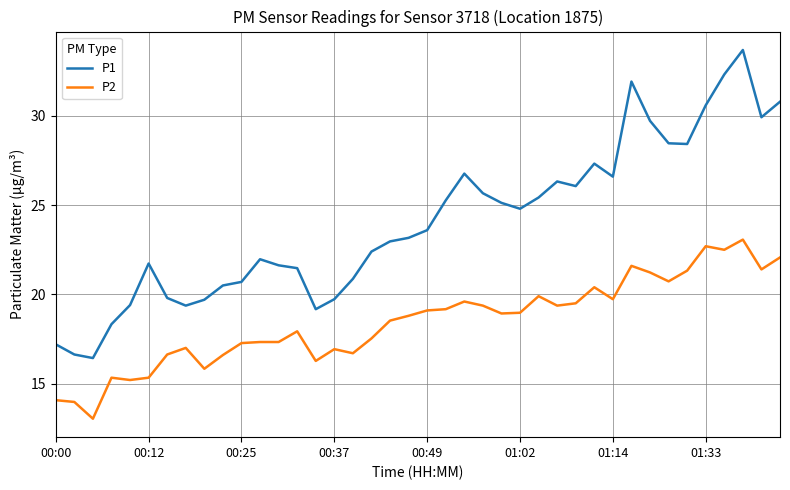

What is the maximum value shown in the chart?

33.7